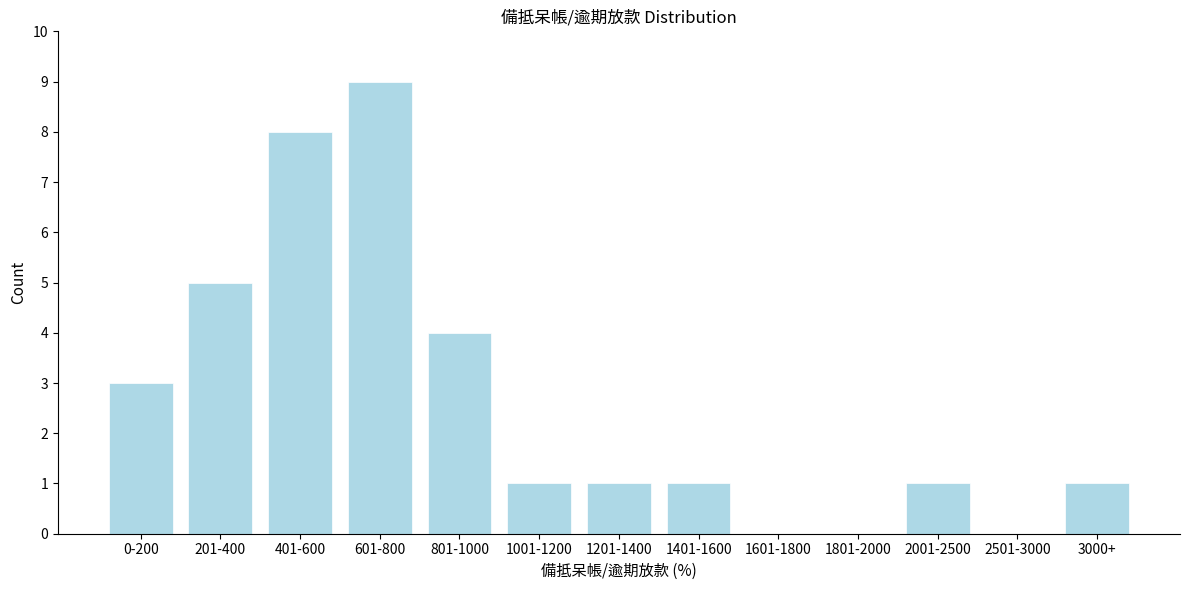

Reading left to right, transcribe all the data shown in this chart.

0-200=3	201-400=5	401-600=8	601-800=9	801-1000=4	1001-1200=1	1201-1400=1	1401-1600=1	1601-1800=0	1801-2000=0	2001-2500=1	2501-3000=0	3000+=1